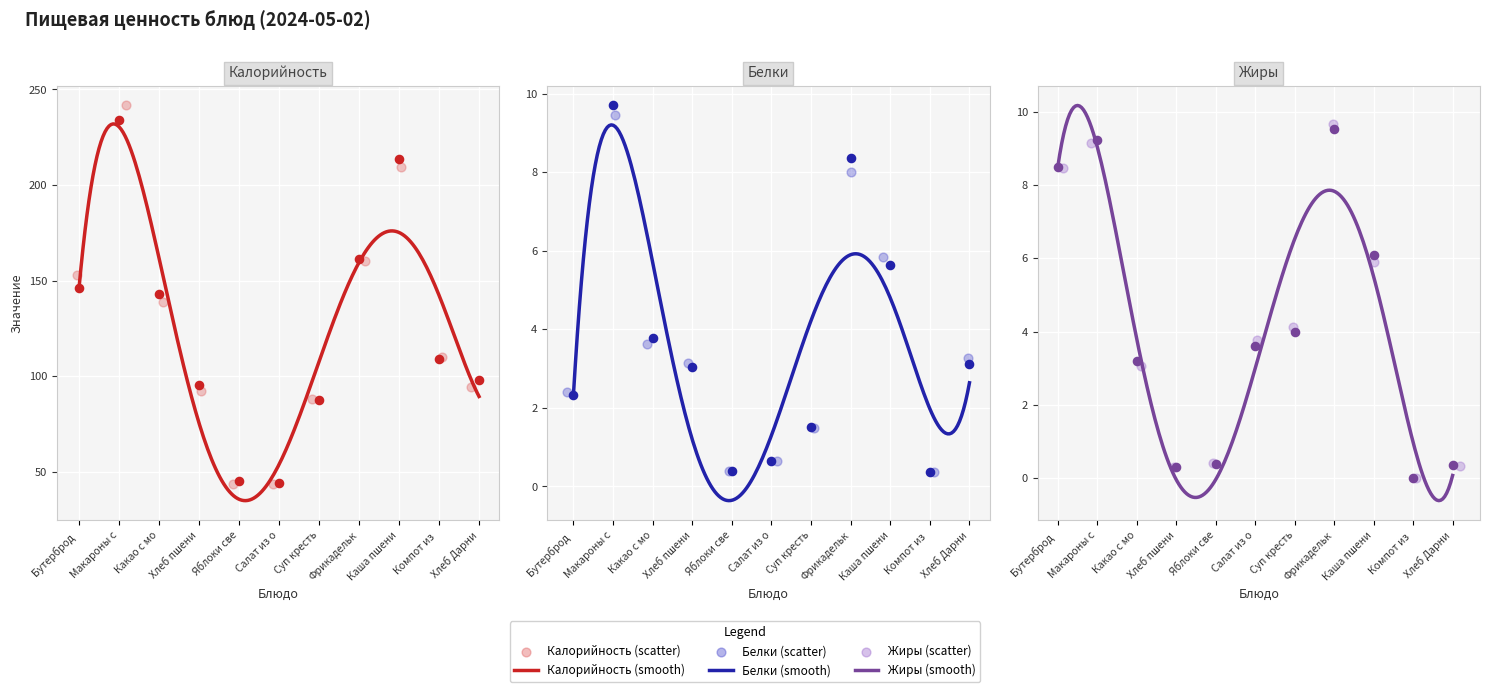

What are all the series names shown in the legend?

Калорийность, Белки, Жиры